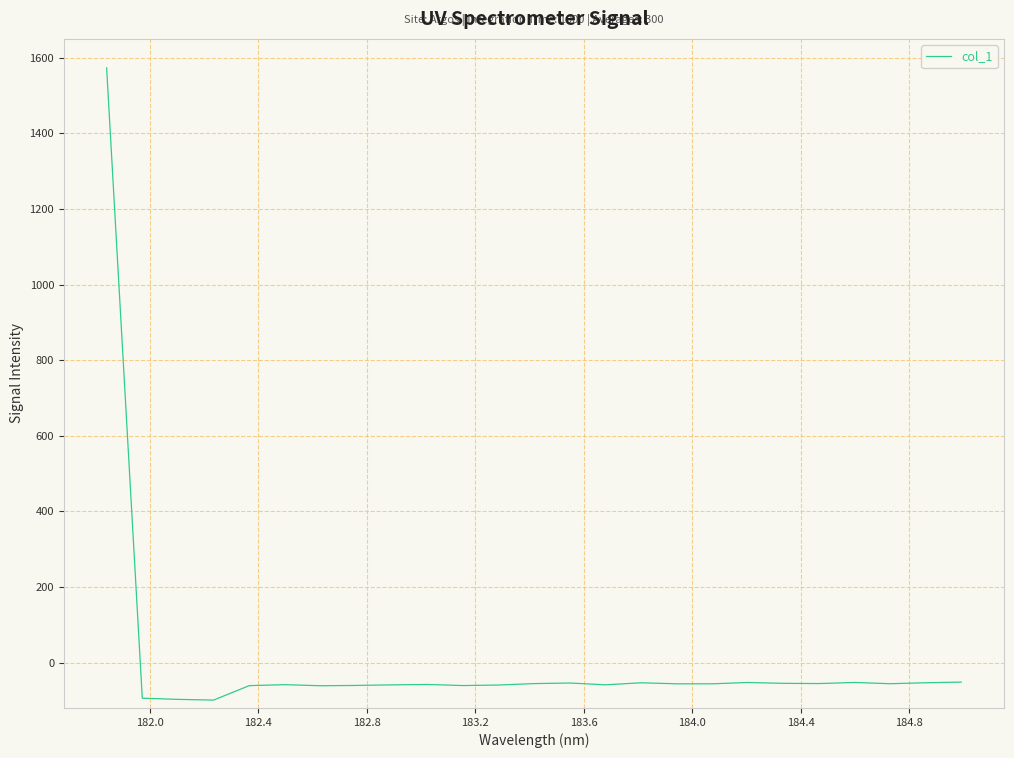

Does the chart have visible grid lines?

Yes